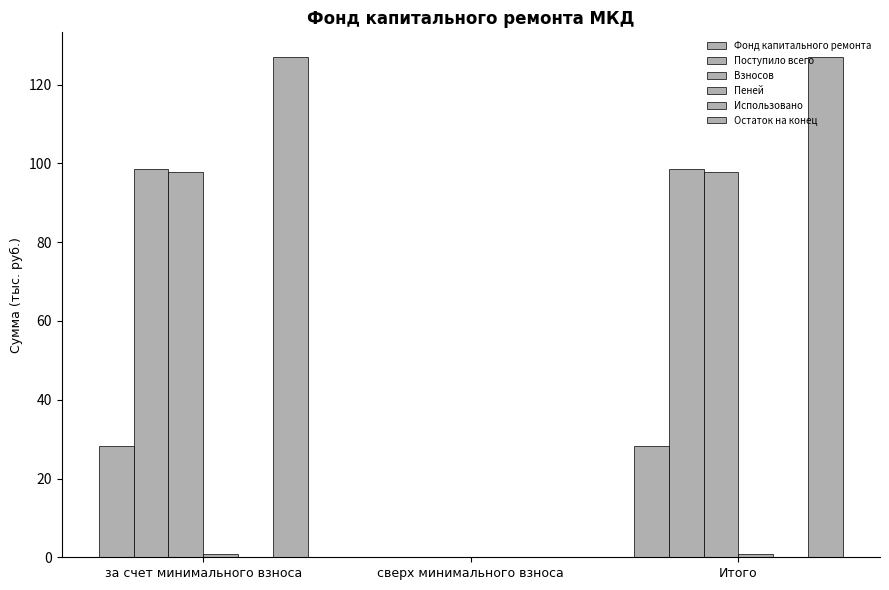

Between Итого and за счет минимального взноса, which is larger?

Итого